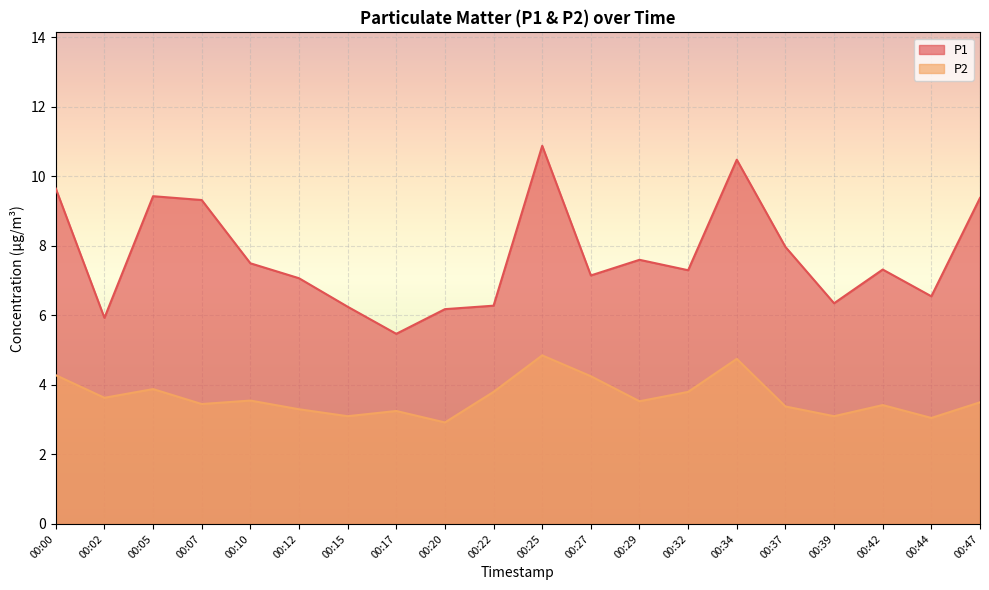

At which category is the sum across all series the highest?

00:25